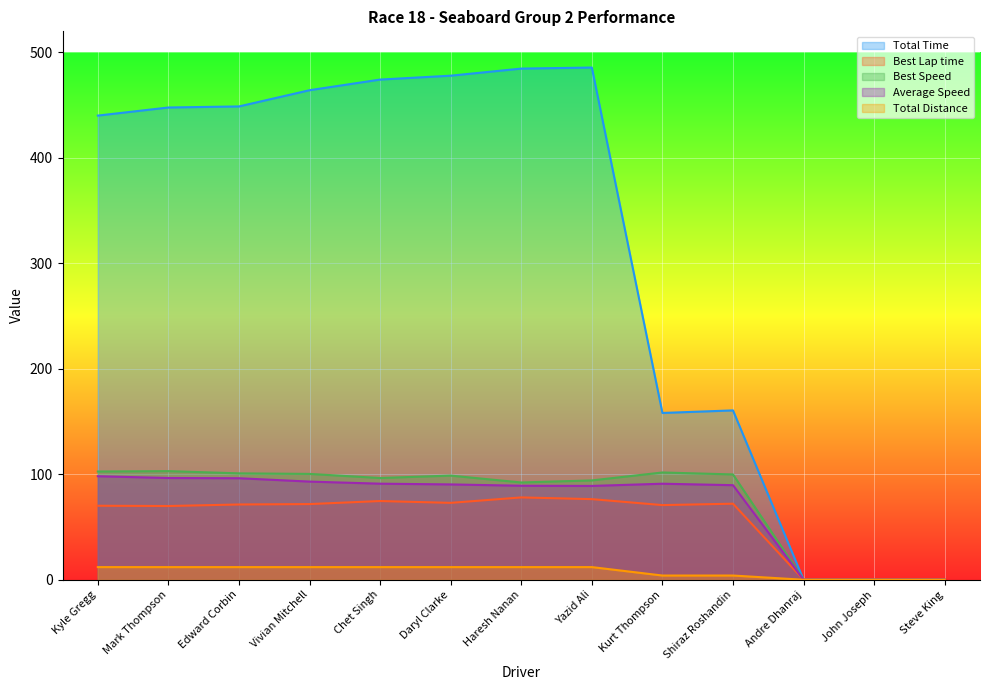

Is it true that Average Speed equals 118.4 at Haresh Nanan?

False